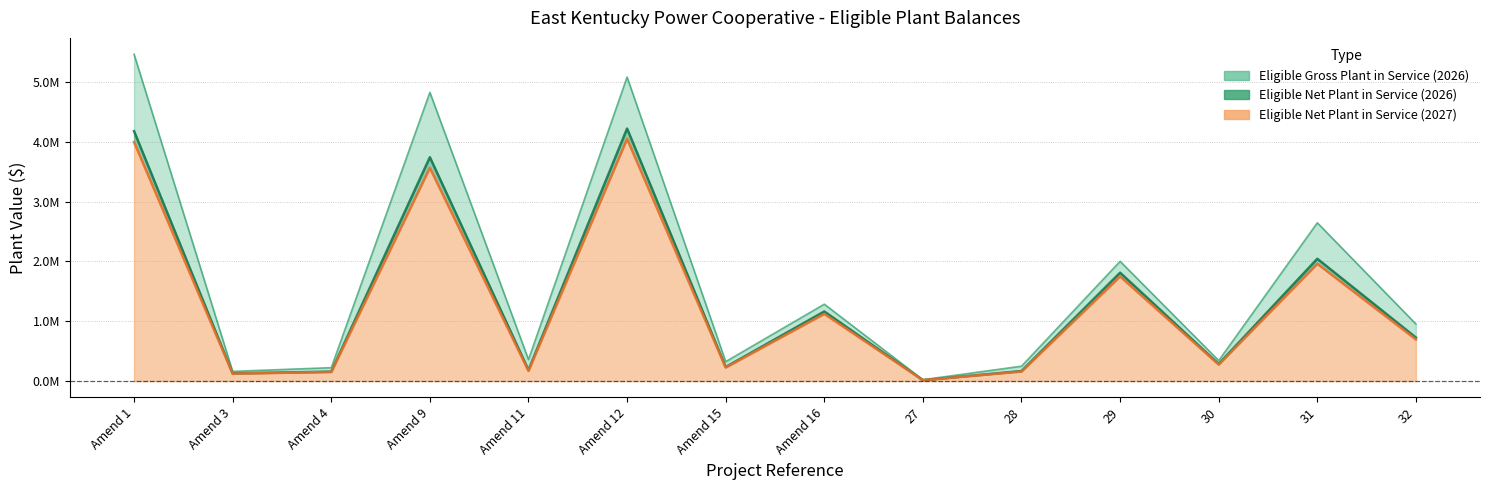

Where is the first local minimum for Eligible Net Plant in Service (2026)?

Amend 3